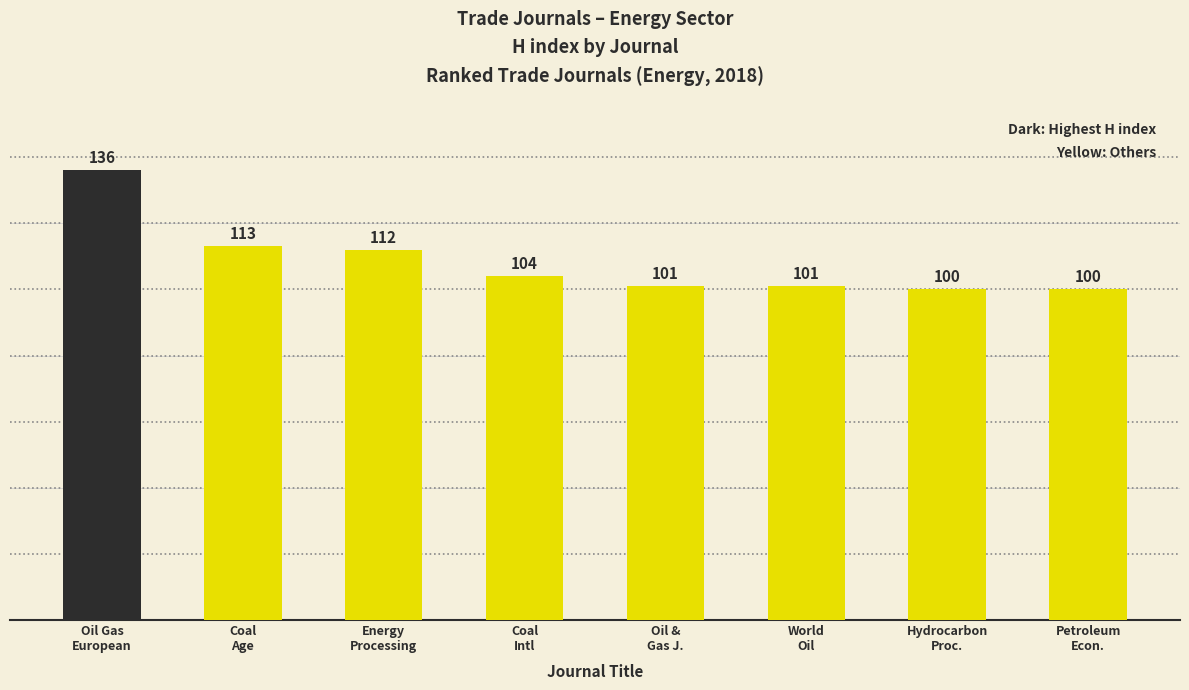

What is the average value?

108